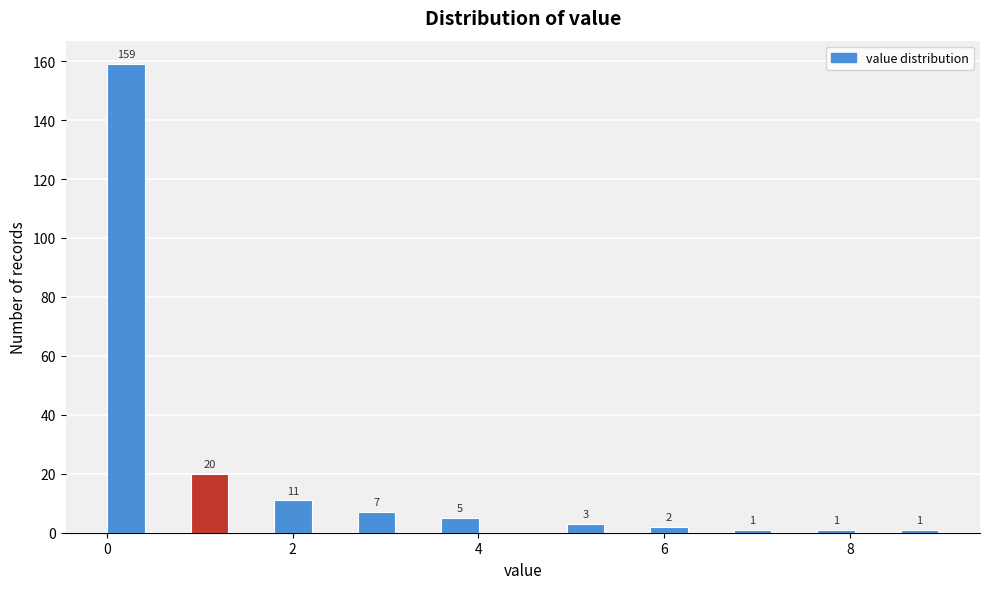

Read against the x-axis, roughly where is the centre of the tallest bar?

0.2